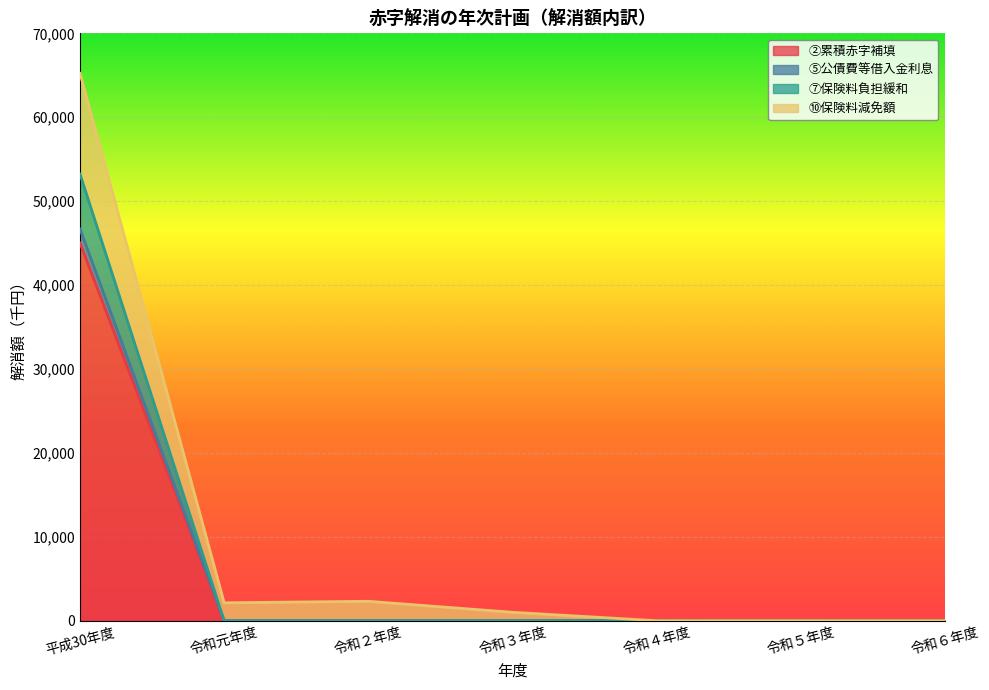

At which category is the sum across all series the highest?

平成30年度